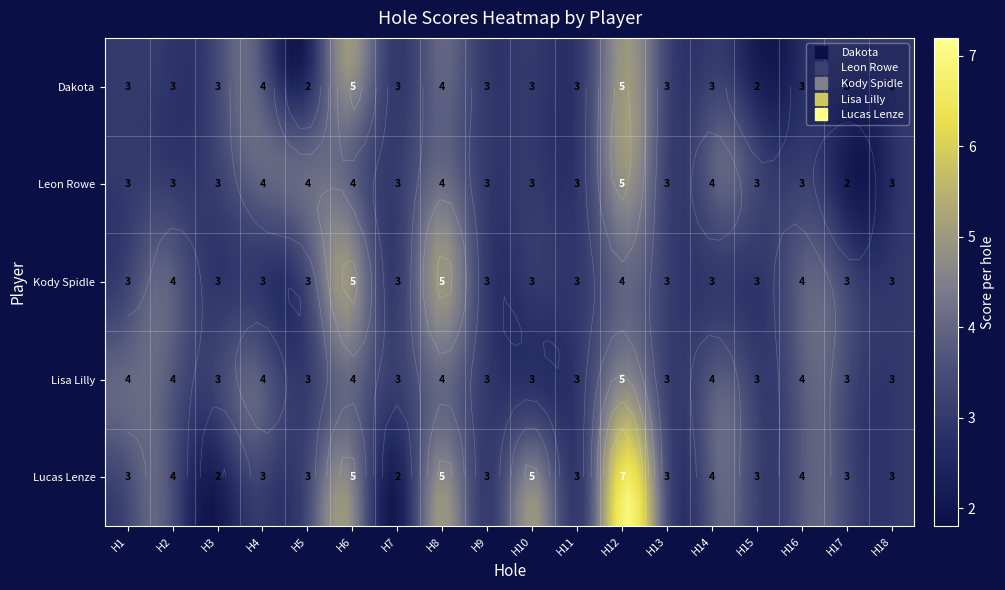

At hole_14, list the series in order from largest to smallest.

Leon Rowe, Lisa Lilly, Lucas Lenze, Dakota, Kody Spidle